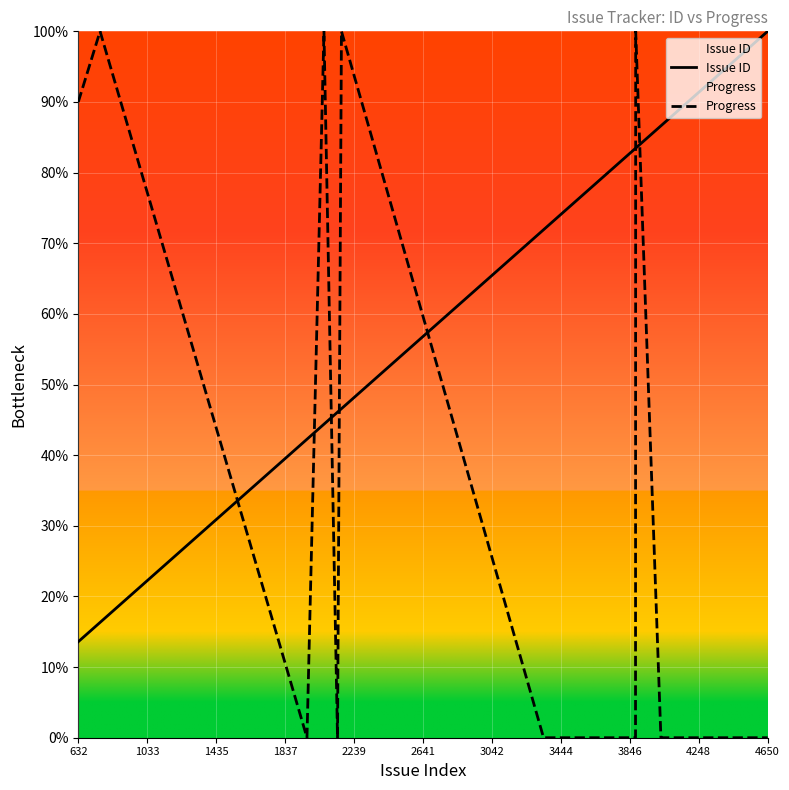

How many lines are shown in the chart?

2